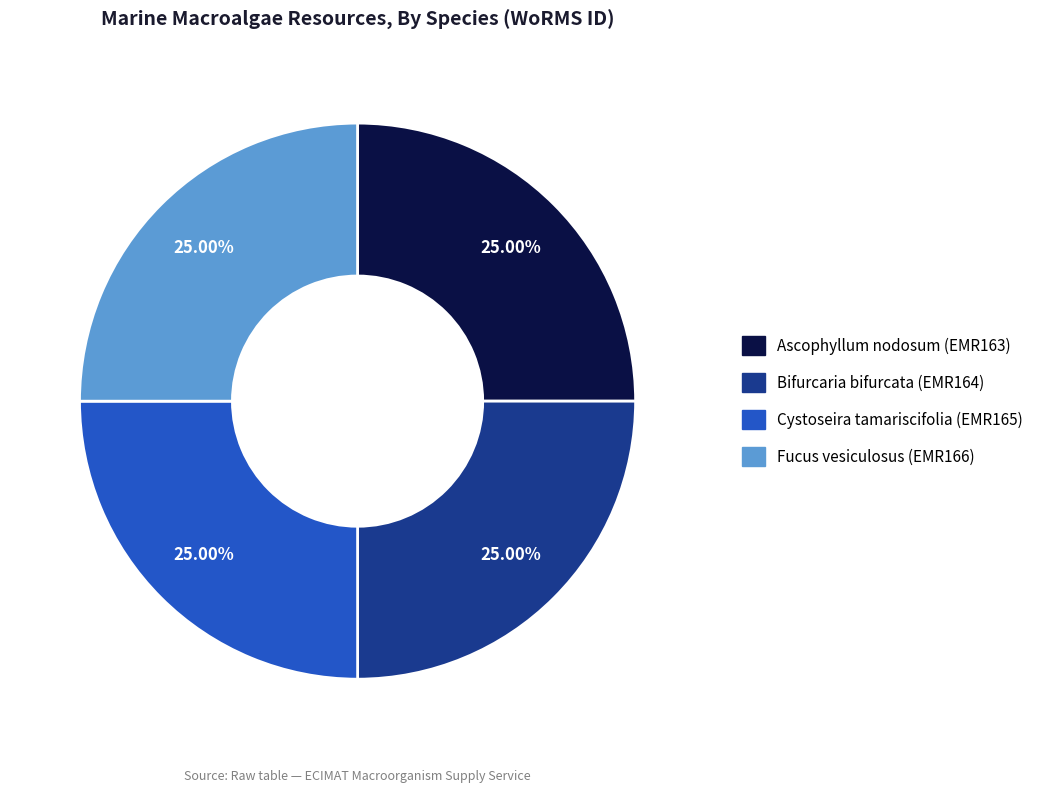

Approximately how many times larger is the value at Fucus vesiculosus compared to Cystoseira tamariscifolia?

1.0